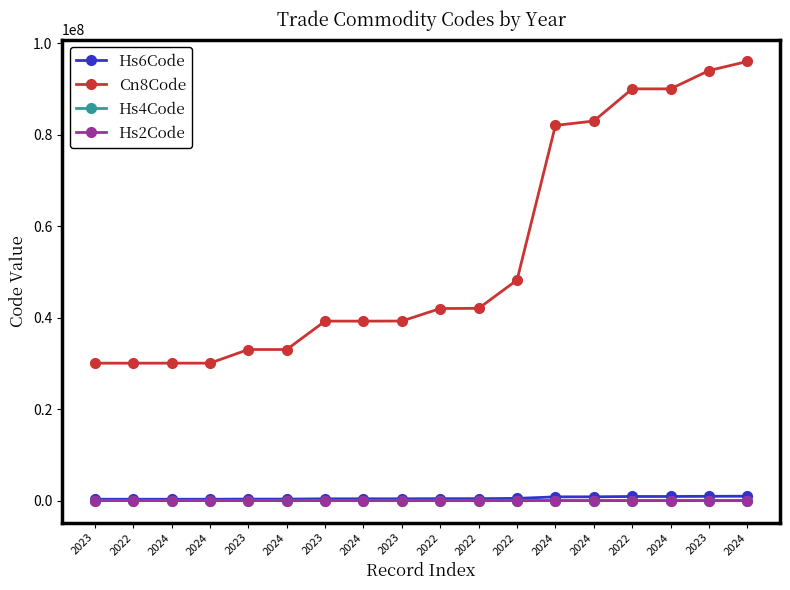

What are all the series names shown in the legend?

Hs6Code, Cn8Code, Hs4Code, Hs2Code